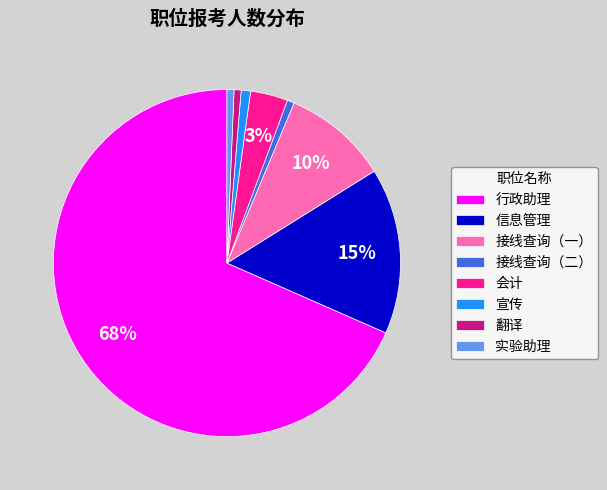

What percentage is the 翻译 slice, to the nearest percent?

1%